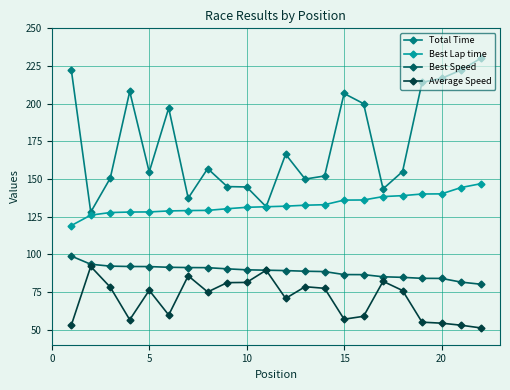

Rank the series by their maximum value, from lowest to highest.

Average Speed, Best Speed, Best Lap time, Total Time